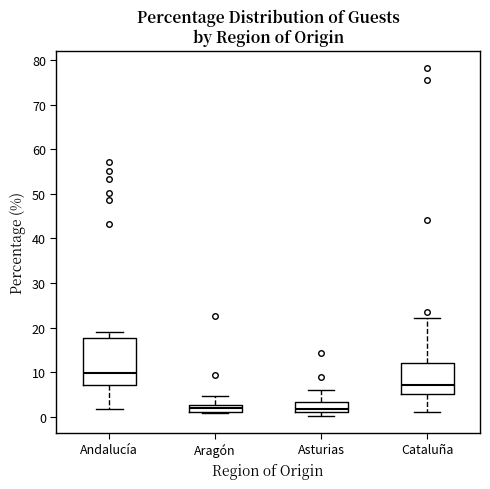

Which box is the tallest, from its lower edge to its upper edge?

Andalucía